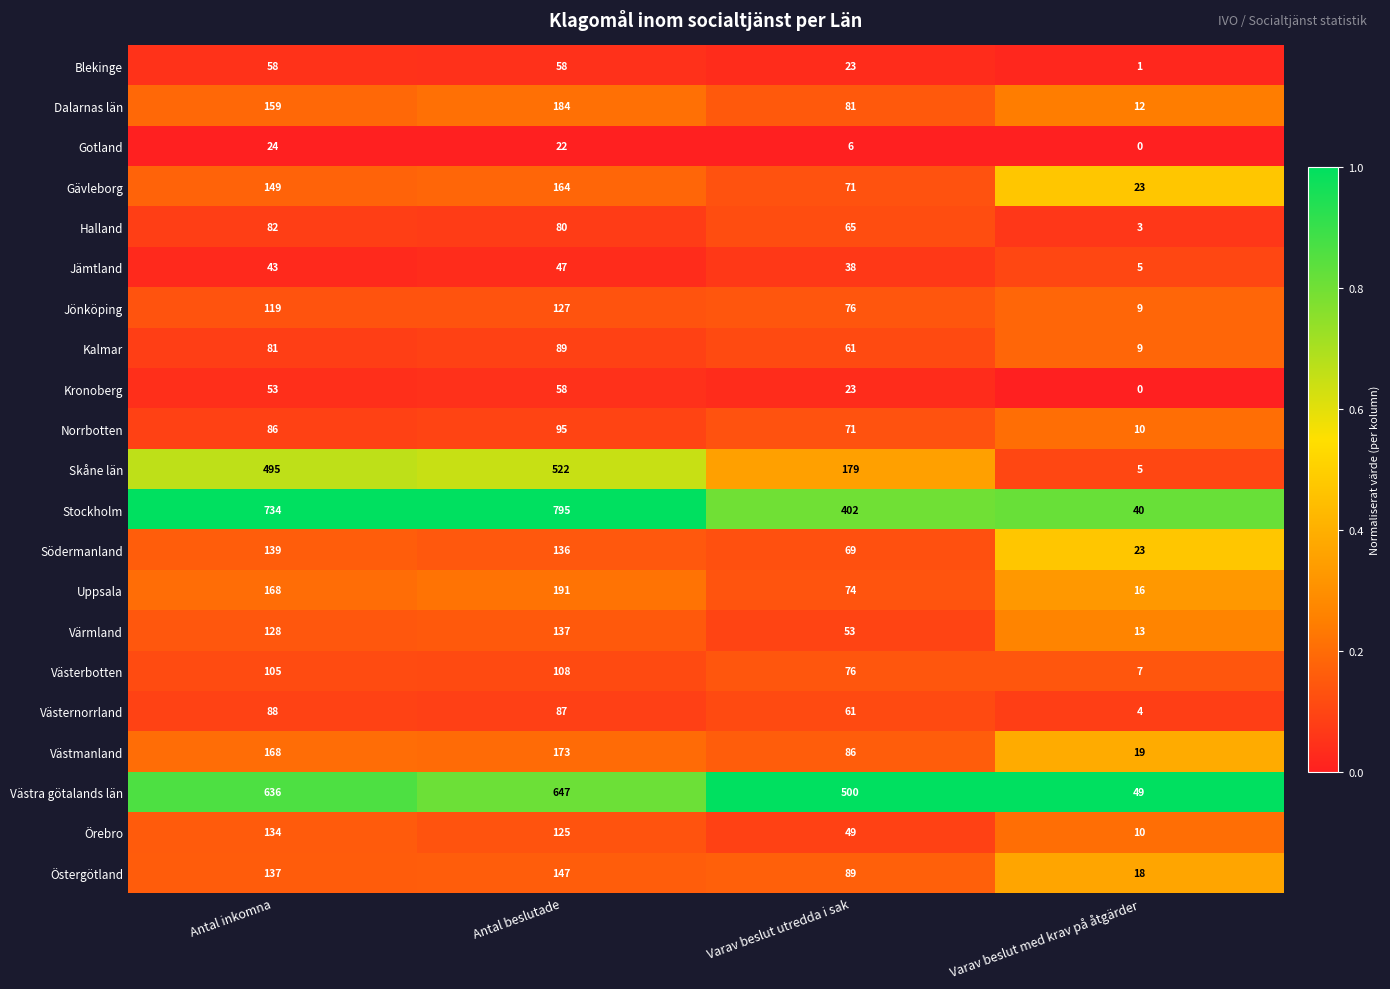

Between Antal beslutade and Varav beslut med krav på åtgärder, which series saw the biggest shift?

Stockholm